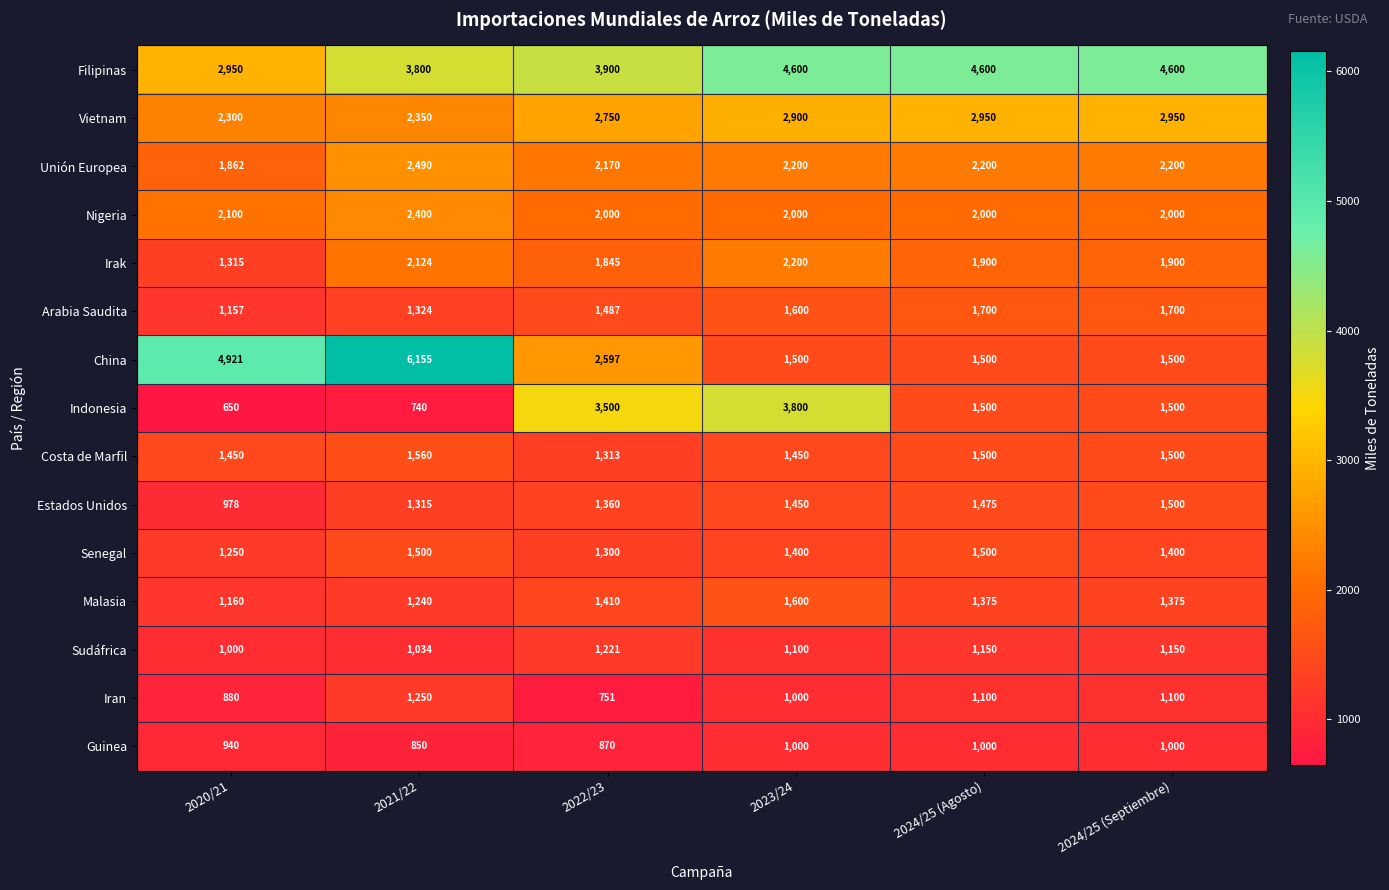

What is the greatest value displayed?

6155